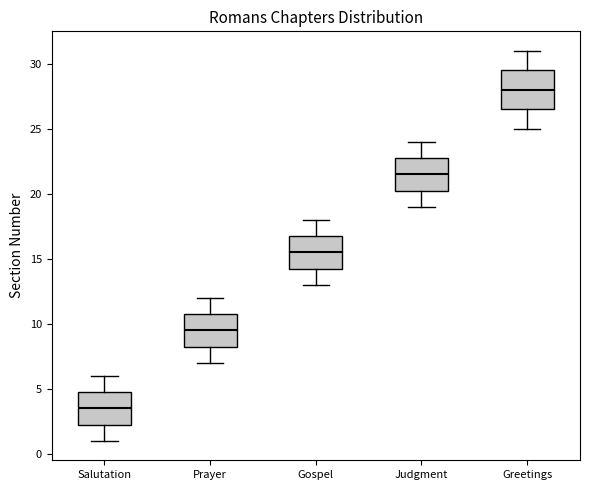

Which box's median line is the highest?

Greetings